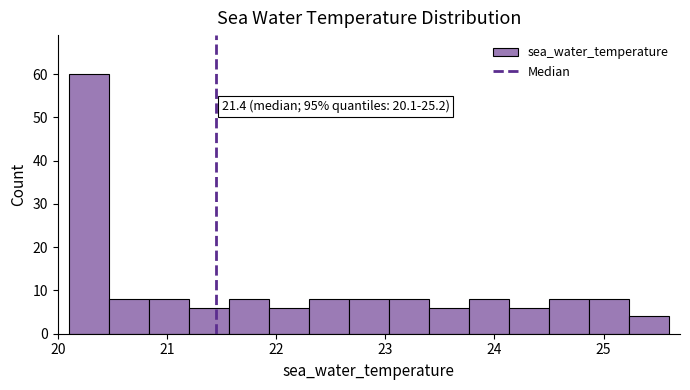

Around what value on the x-axis is the tallest bar? Give the approximate position of its centre, as read against the axis.

20.3